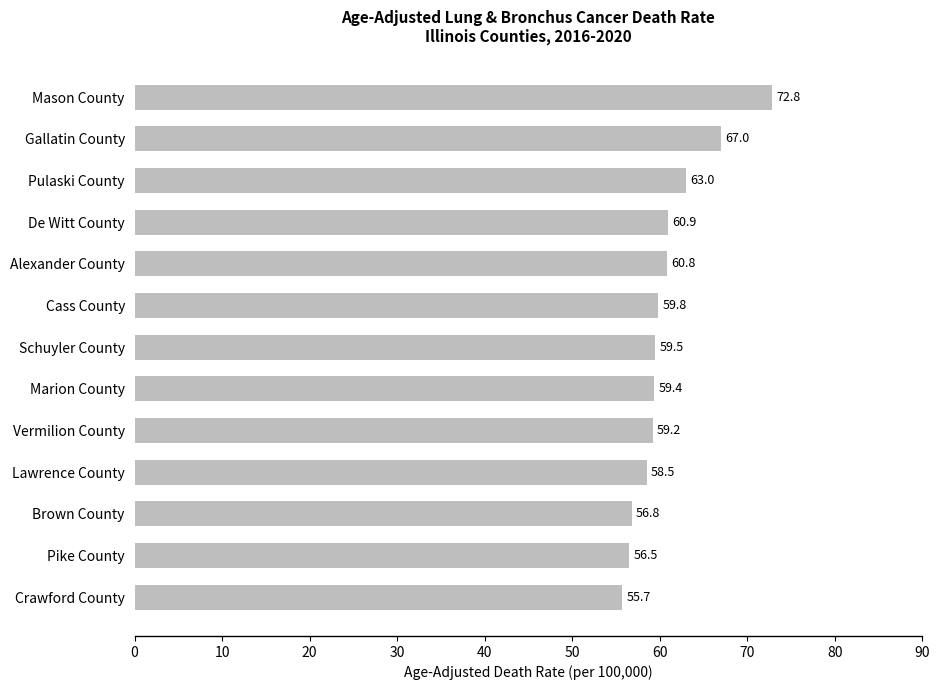

Reading bottom to top, list all the values displayed in this chart.

Crawford County=55.7	Pike County=56.5	Brown County=56.8	Lawrence County=58.5	Vermilion County=59.2	Marion County=59.4	Schuyler County=59.5	Cass County=59.8	Alexander County=60.8	De Witt County=60.9	Pulaski County=63.0	Gallatin County=67.0	Mason County=72.8